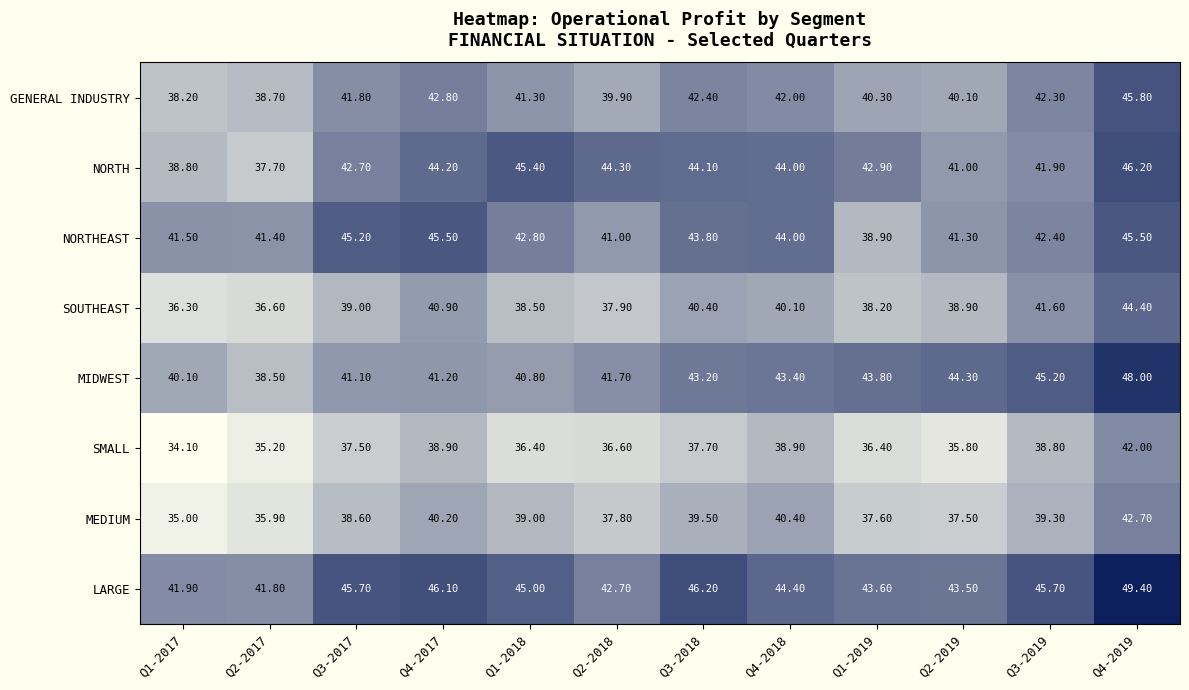

Between Q4-2018 and Q1-2019, which series saw the biggest shift?

NORTHEAST